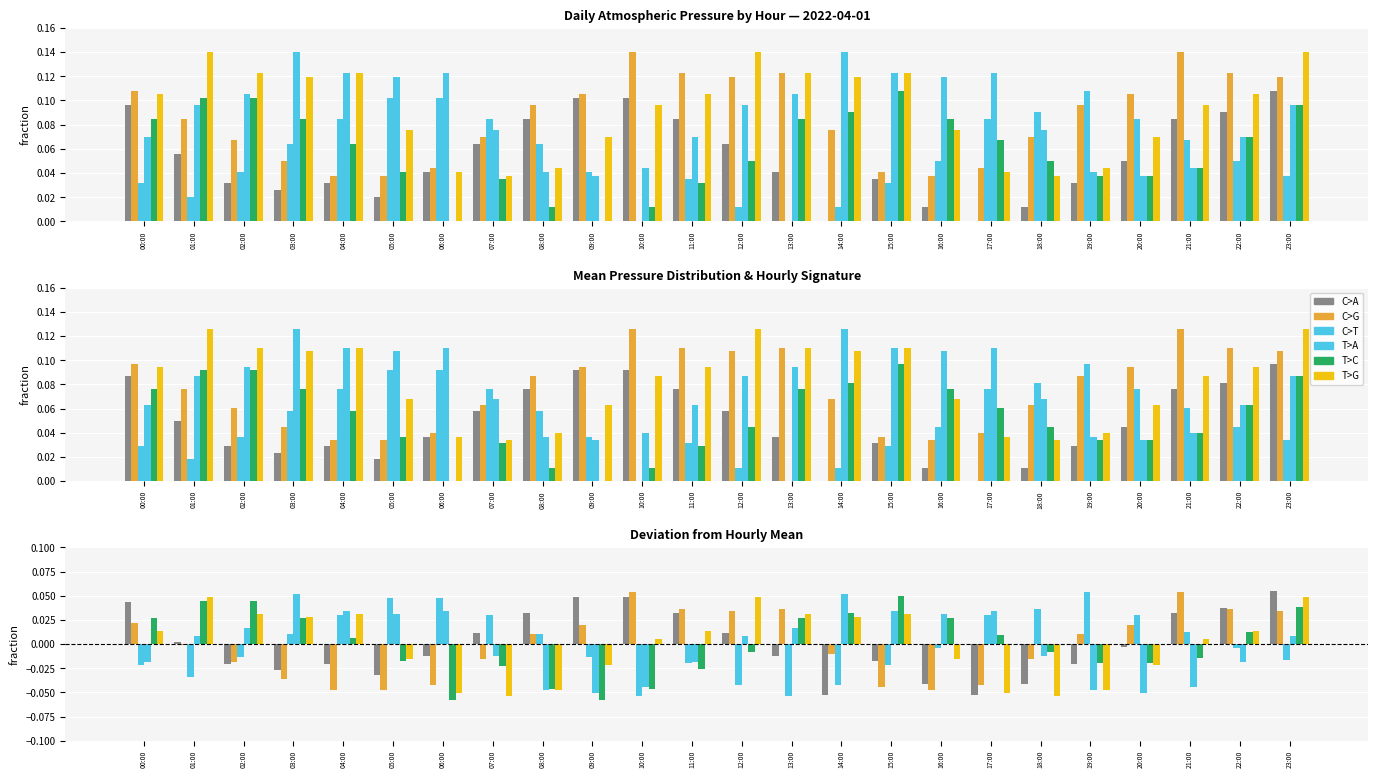

Reading right to left, transcribe all the data shown in this chart.

C>A: 0.1	0.0	0.0	-0.0	-0.0	-0.0	-0.1	-0.0	-0.0	-0.1	-0.0	0.0	0.0	0.0	0.0	0.0	0.0	-0.0	-0.0	-0.0	-0.0	-0.0	0.0	0.0
C>G: 0.0	0.0	0.1	0.0	0.0	-0.0	-0.0	-0.0	-0.0	-0.0	0.0	0.0	0.0	0.1	0.0	0.0	-0.0	-0.0	-0.0	-0.0	-0.0	-0.0	-0.0	0.0
C>T: -0.0	-0.0	0.0	0.0	0.1	0.0	0.0	-0.0	-0.0	-0.0	-0.1	-0.0	-0.0	-0.1	-0.0	0.0	0.0	0.0	0.0	0.0	0.0	-0.0	-0.0	-0.0
T>A: 0.0	-0.0	-0.0	-0.1	-0.0	-0.0	0.0	0.0	0.0	0.1	0.0	0.0	-0.0	-0.0	-0.1	-0.0	-0.0	0.0	0.0	0.0	0.1	0.0	0.0	-0.0
T>C: 0.0	0.0	-0.0	-0.0	-0.0	-0.0	0.0	0.0	0.1	0.0	0.0	-0.0	-0.0	-0.0	-0.1	-0.0	-0.0	-0.1	-0.0	0.0	0.0	0.0	0.0	0.0
T>G: 0.0	0.0	0.0	-0.0	-0.0	-0.1	-0.1	-0.0	0.0	0.0	0.0	0.0	0.0	0.0	-0.0	-0.0	-0.1	-0.1	-0.0	0.0	0.0	0.0	0.0	0.0